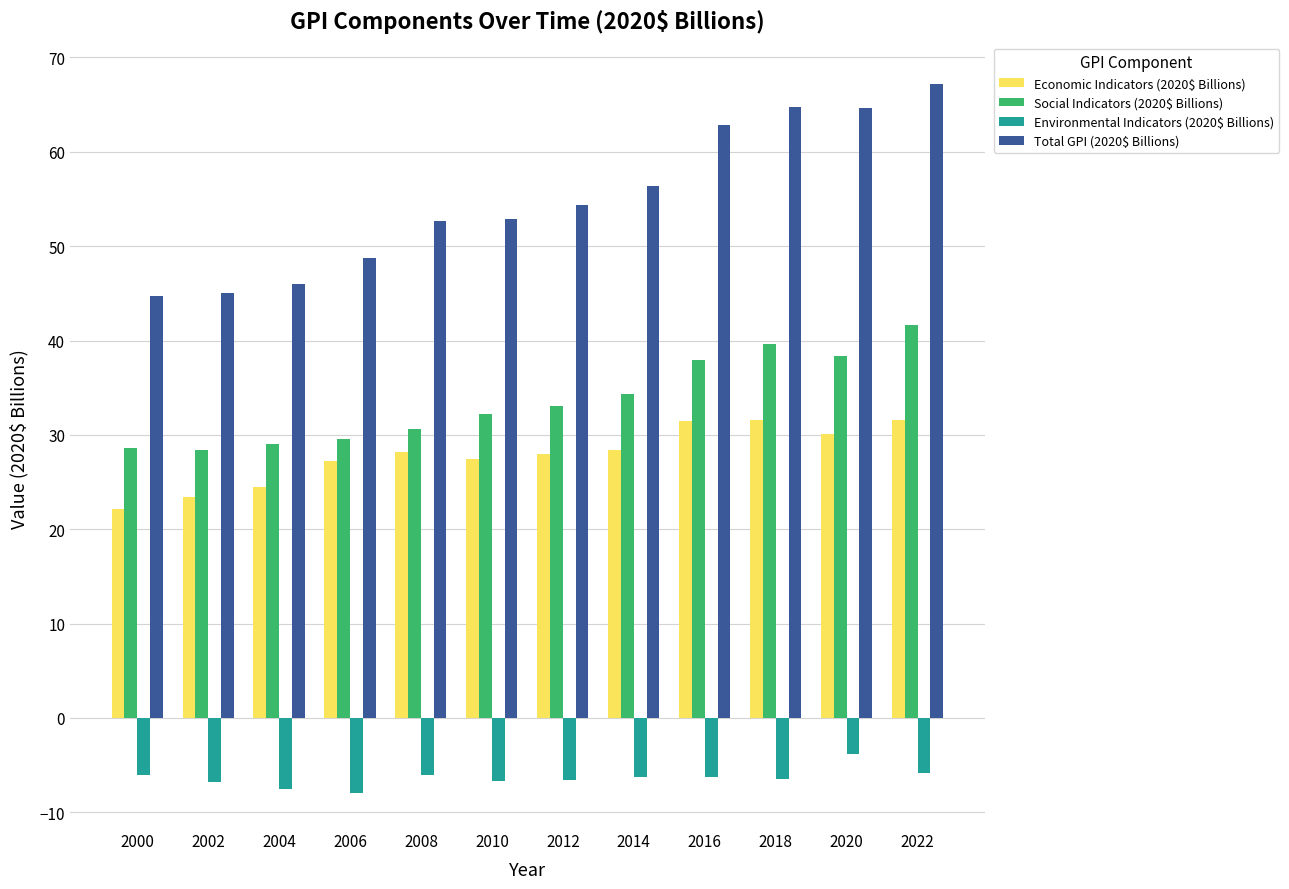

What is the minimum value for Social Indicators (2020$ Billions)?

28.4